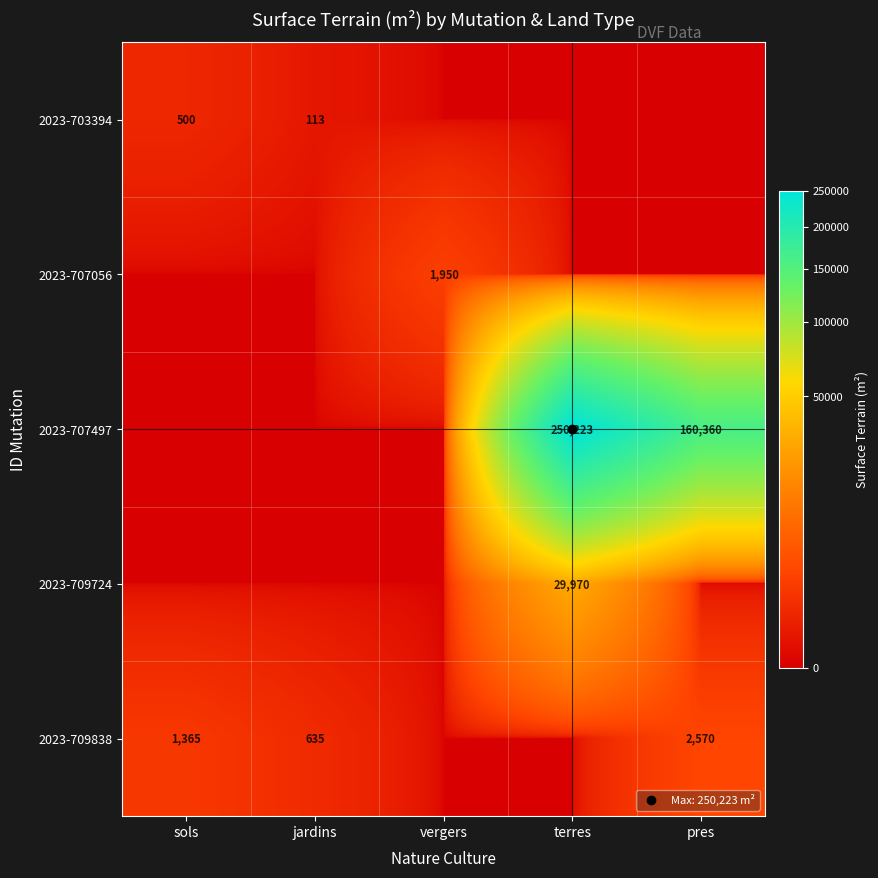

At which label is 2023-703394 closest to 250?

jardins